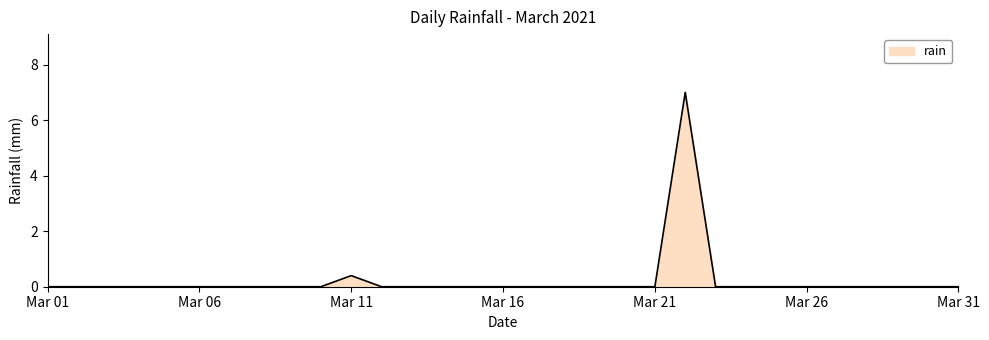

What is the maximum value shown in the chart?

7.0